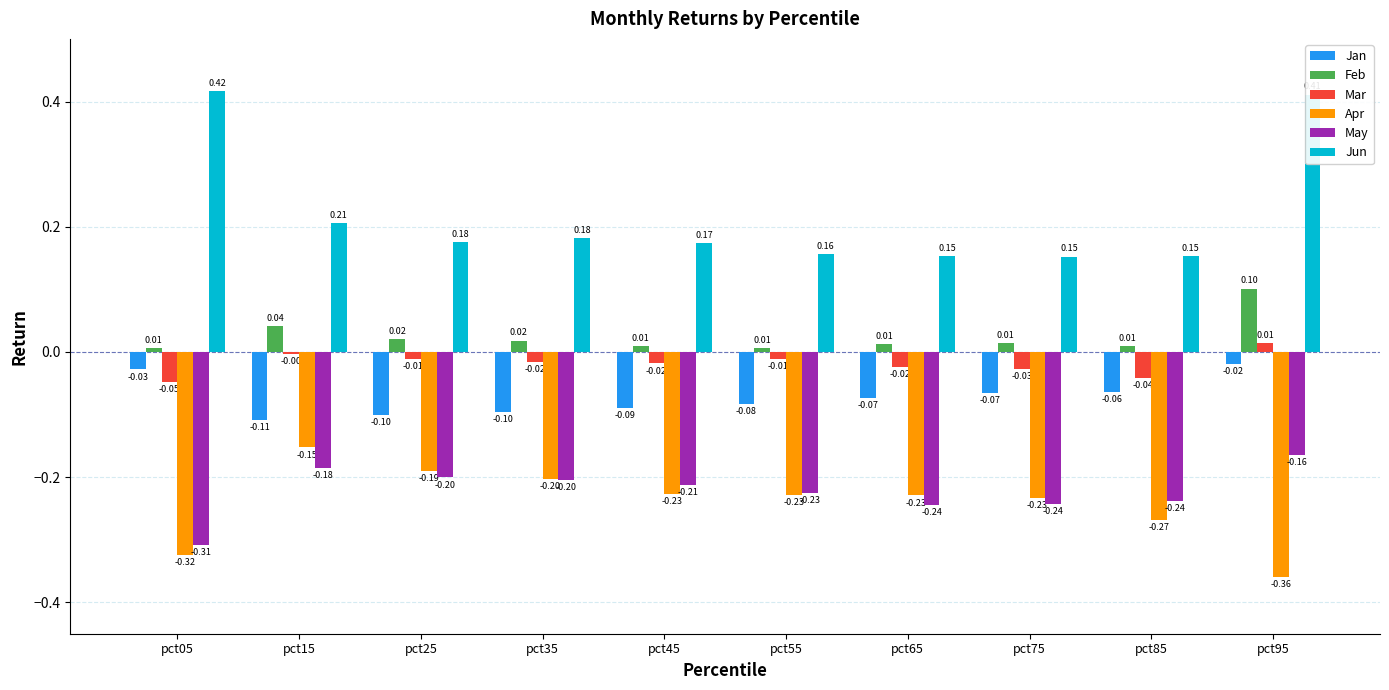

Is the value of Mar at pct55 greater than the value of May at pct15?

Yes